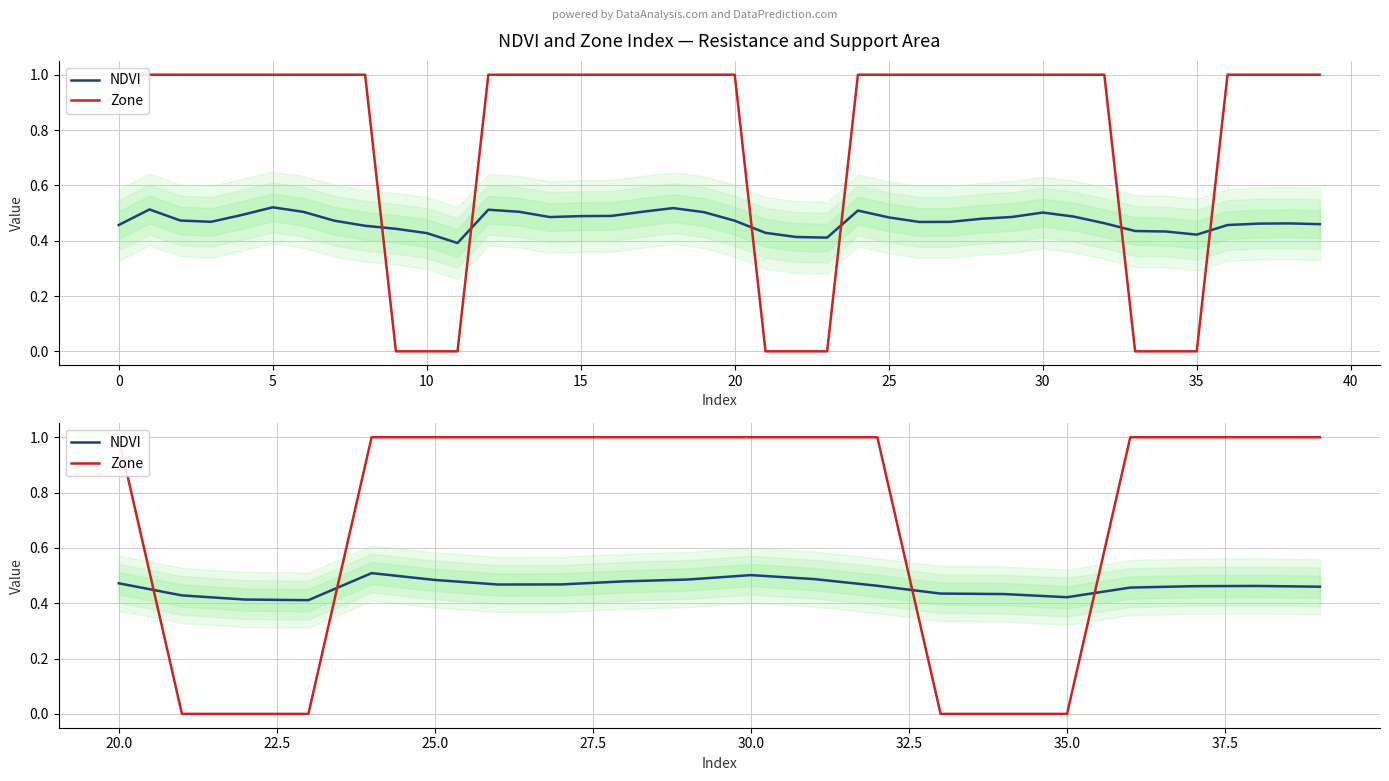

Between 25 and 30, which series saw the biggest shift?

NDVI